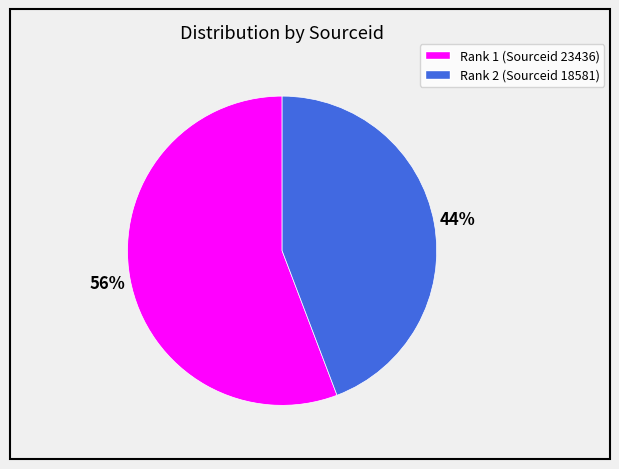

To the nearest percent, what is the average slice percentage?

50%